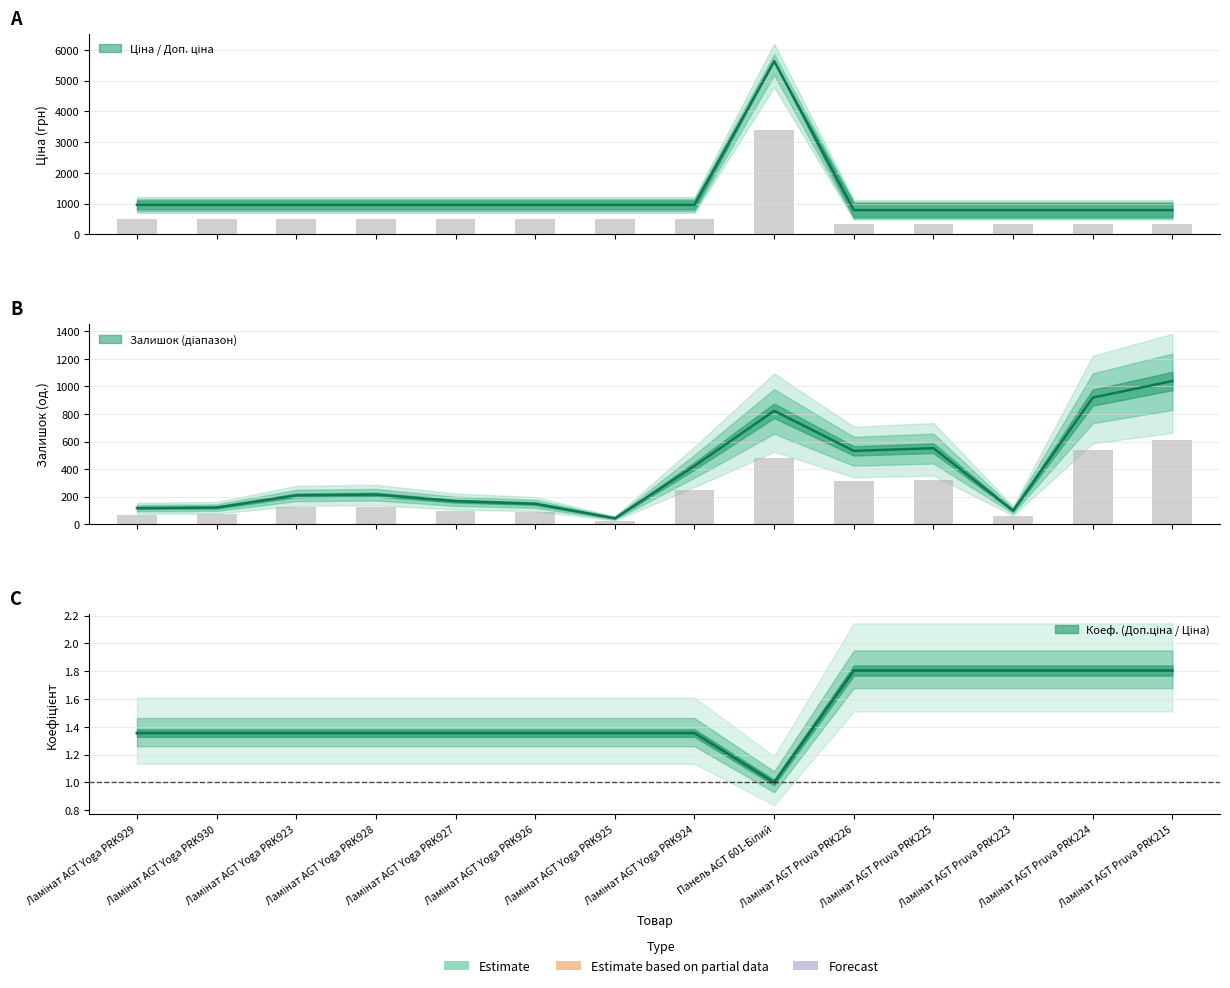

What is the difference between the maximum and minimum values in the Ціна series?

3045.5